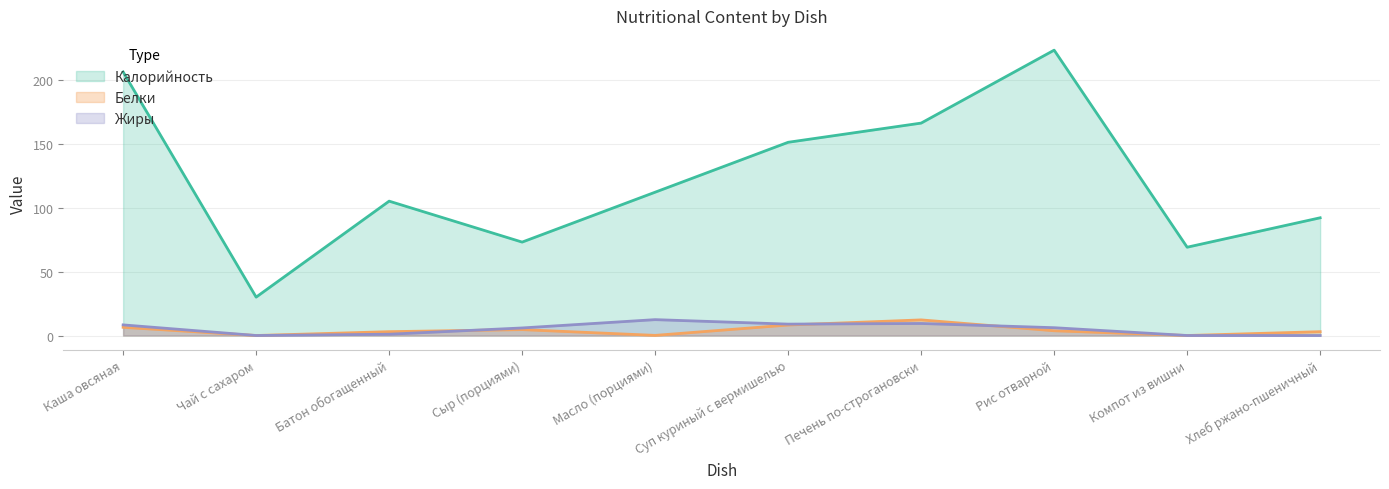

At which category does Белки reach its first local peak?

Сыр (порциями)